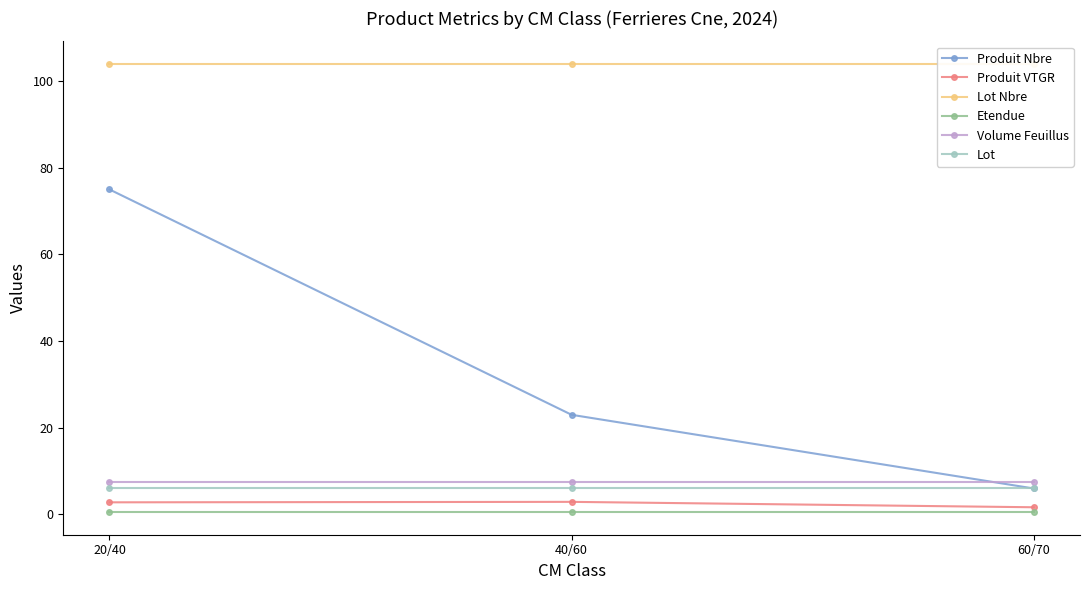

Between 40/60 and 60/70, which is larger?

40/60